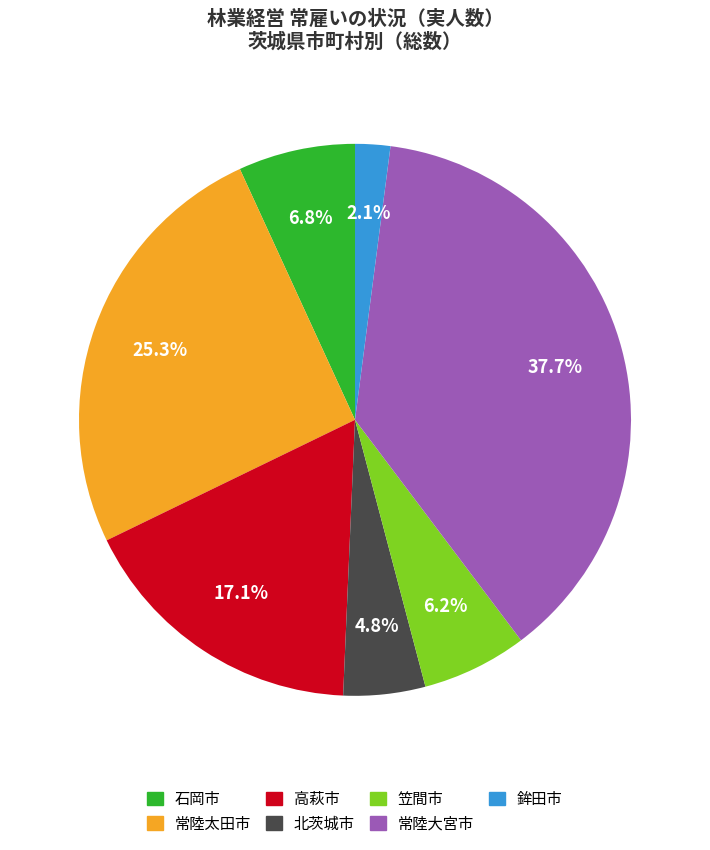

What percentage is NOT represented by 鉾田市?

97.9%